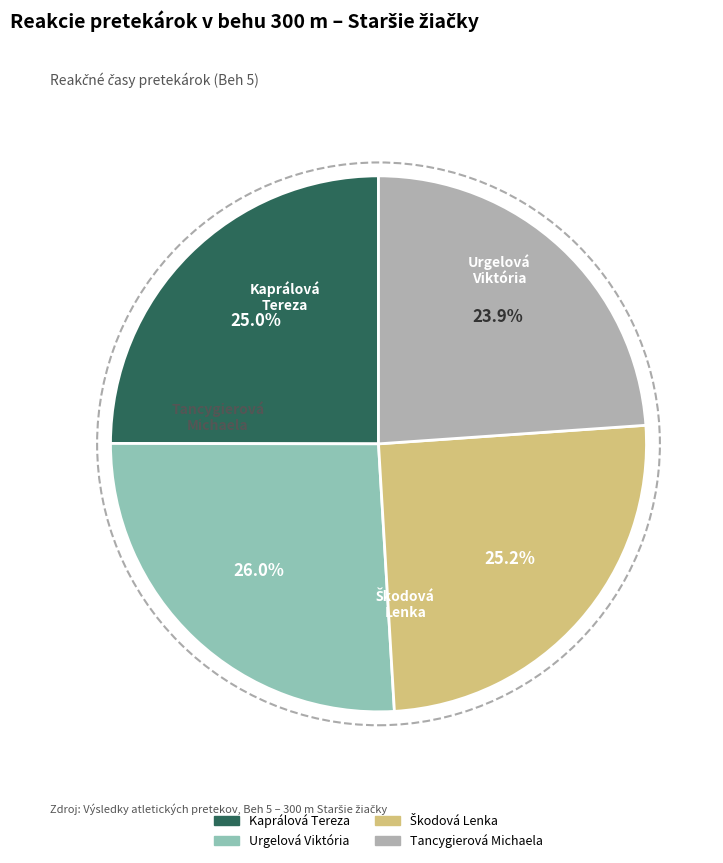

Between Kaprálová Tereza and Tancygierová Michaela, which is larger?

Kaprálová Tereza